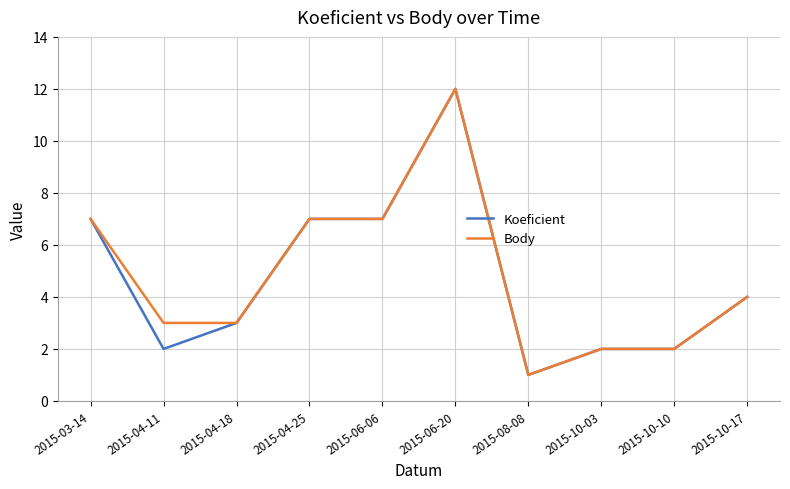

Which category has the highest value across all series?

2015-06-20